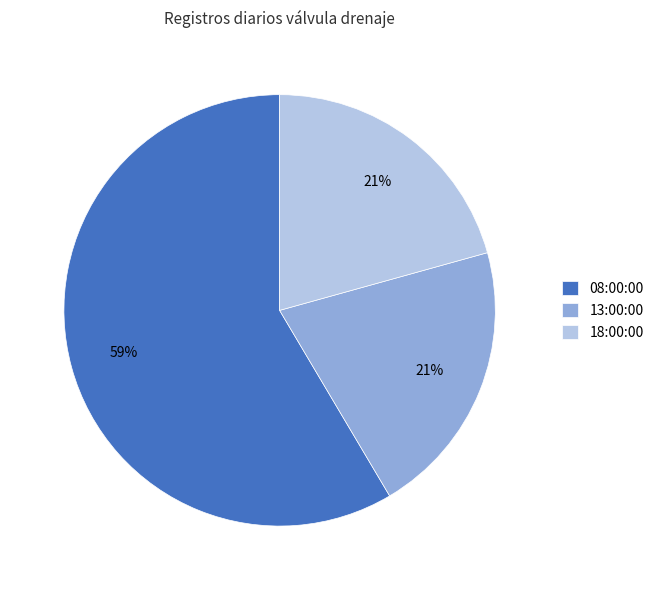

True or false: 18:00:00 accounts for 31% of the total.

False